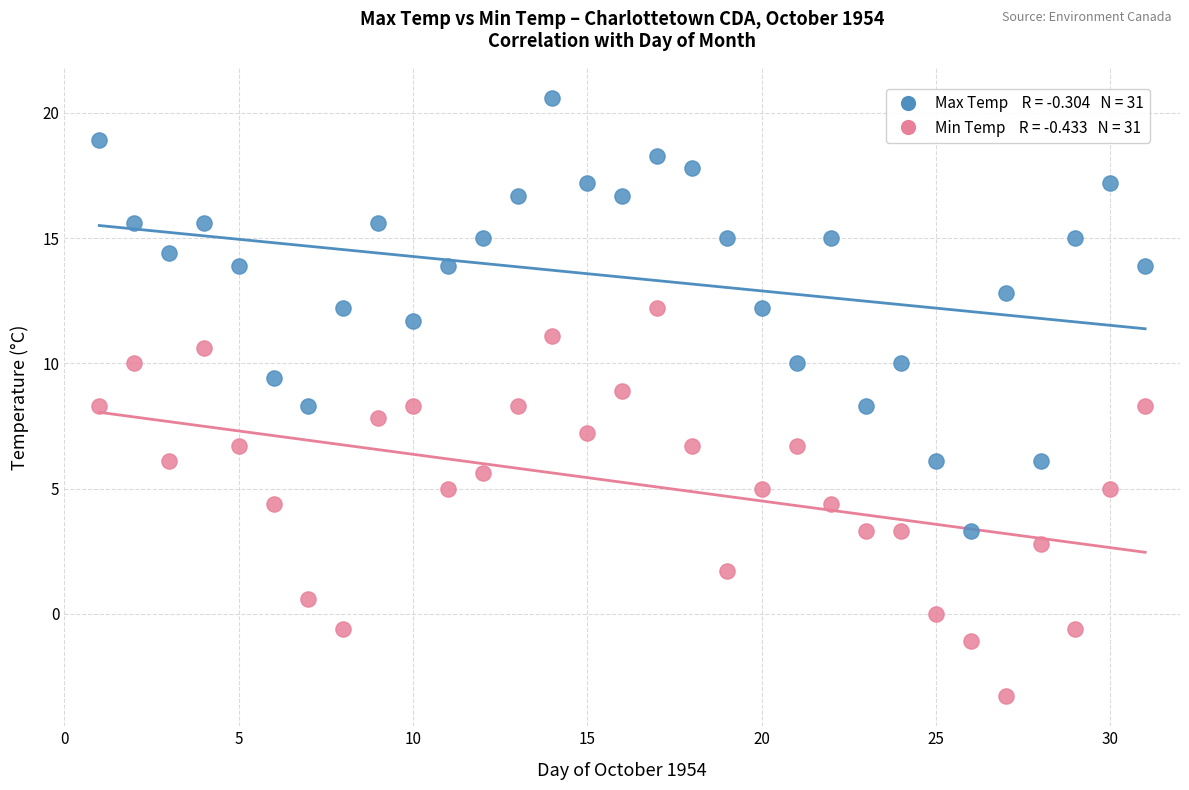

Across all data points, what is the range of X values (max minus min)?

30.0